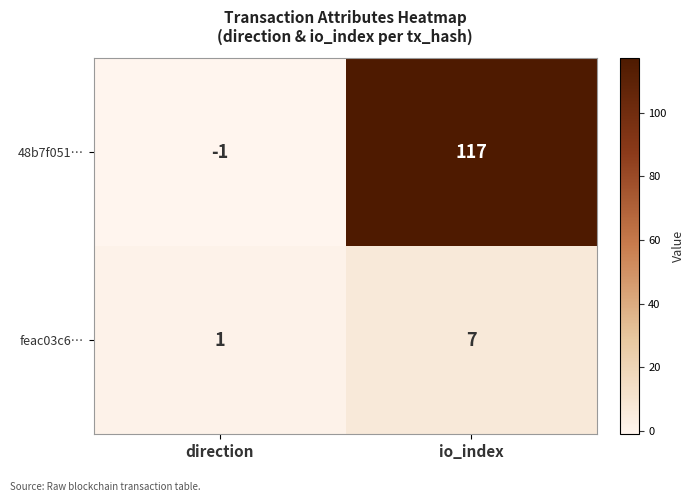

Is the value of 48b7f051… at io_index greater than the value of feac03c6… at direction?

Yes